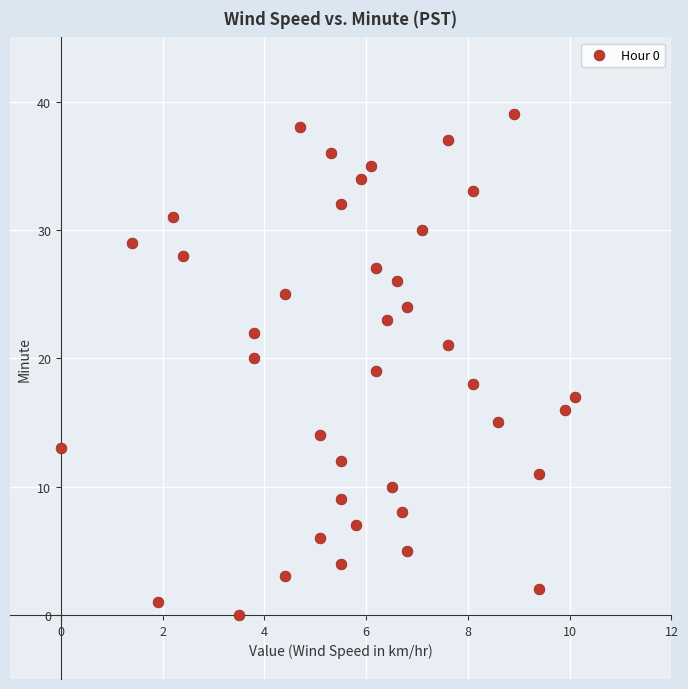

What is the range of Y values (max minus min)?

39